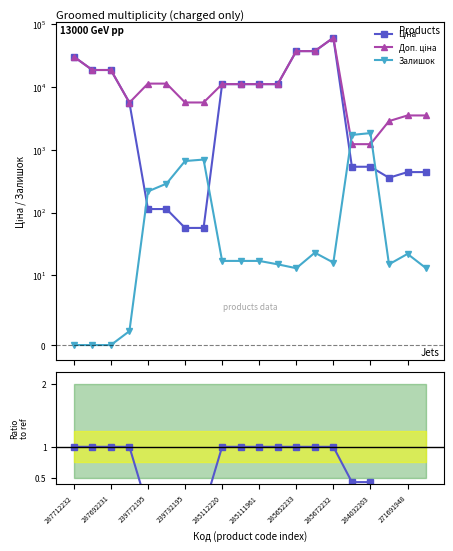

Which series has the largest total across all categories?

Доп. ціна